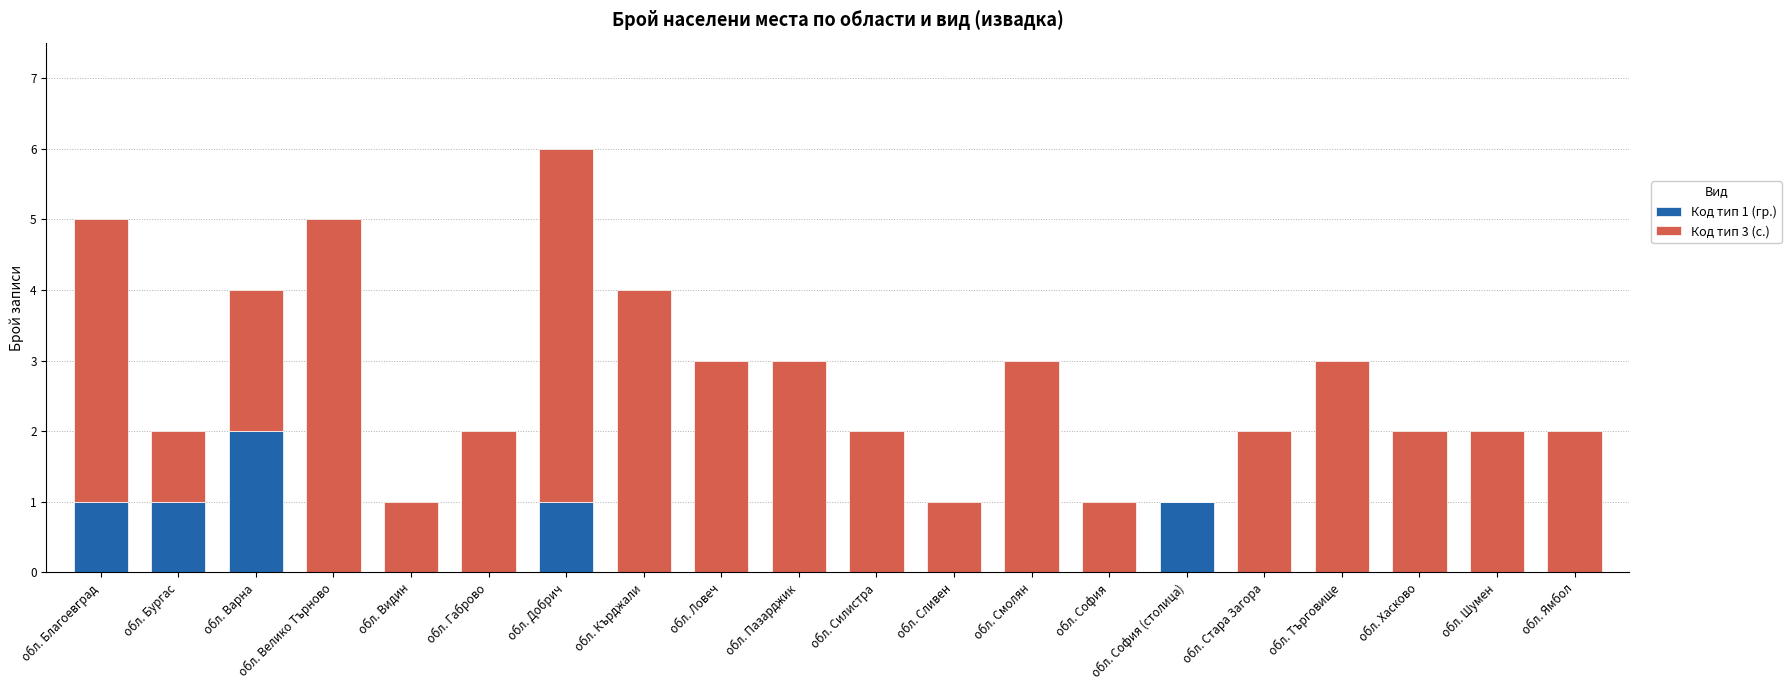

At which category is the sum across all series the highest?

обл. Добрич